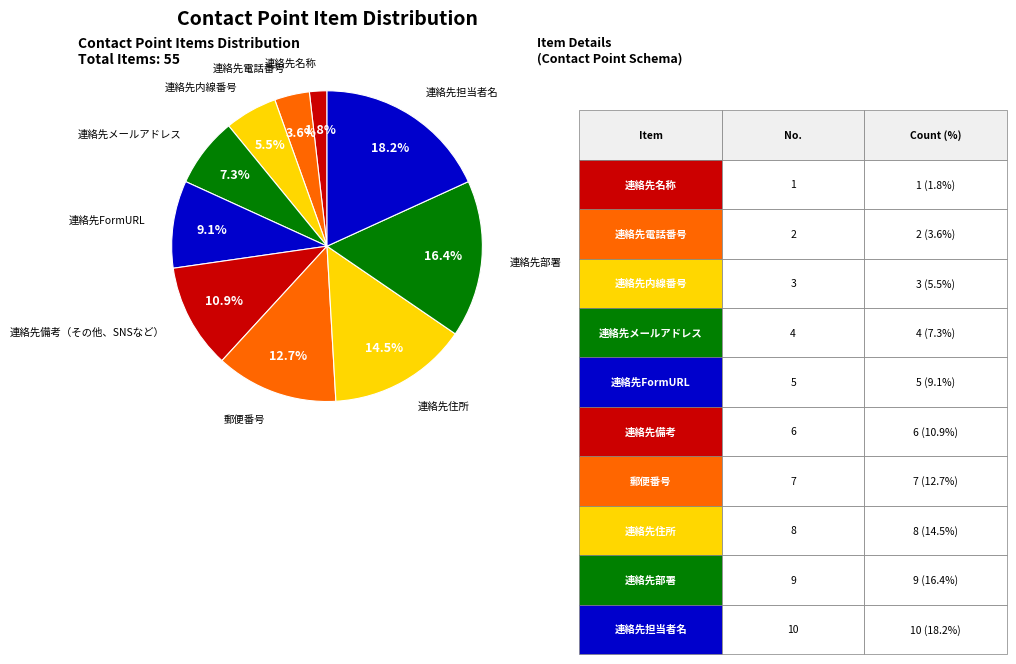

Count the number of slices in the pie.

10